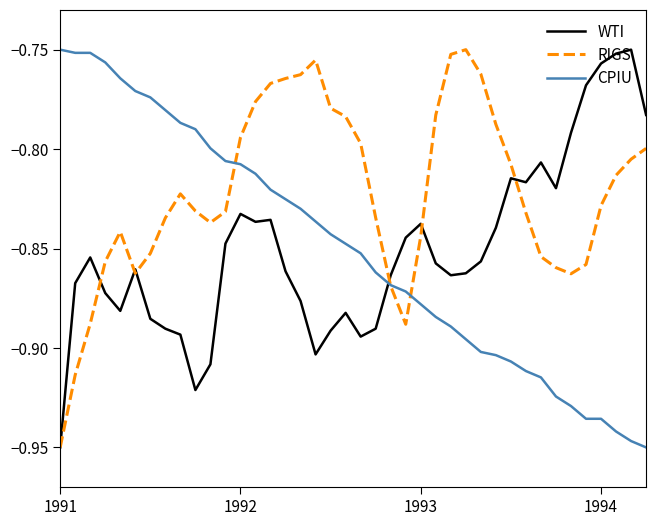

What are all the series names shown in the legend?

WTI, RIGS, CPIU